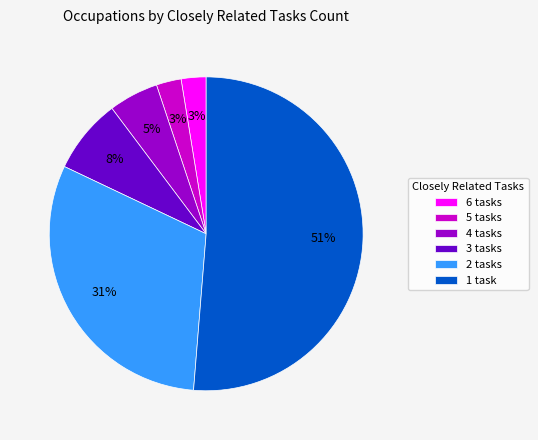

Is there any slice that represents more than half of the pie?

Yes